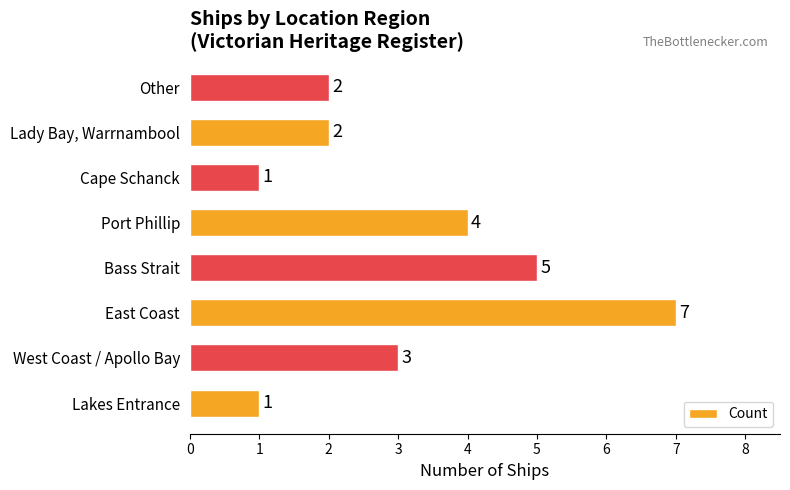

Where is the data nearest to the value 4?

Port Phillip